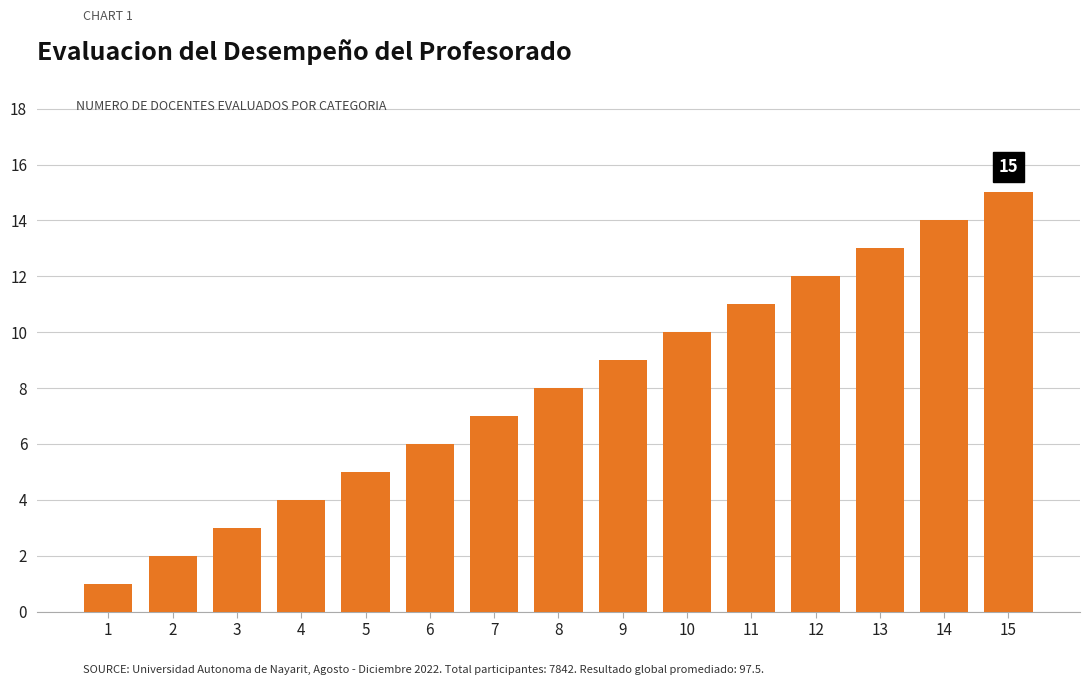

Are the bars horizontal?

No